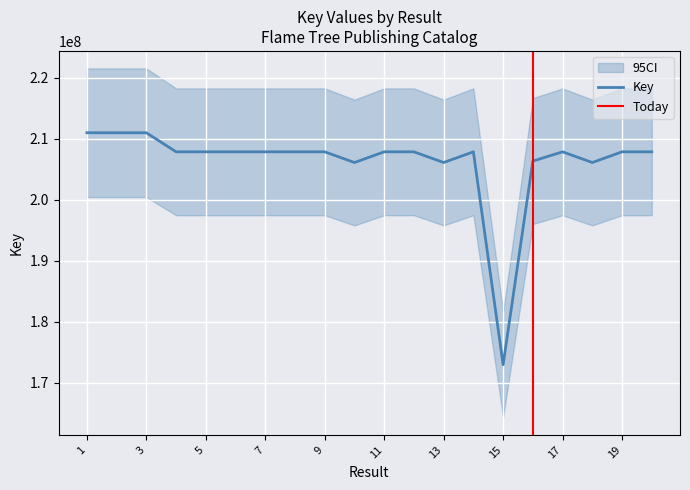

Reading left to right, what are all the values shown in this chart?

1=211016600	2=211016399	3=211016543	4=207893143	5=207892651	6=207892692	7=207892815	8=207892733	9=207892856	10=206135642	11=207892938	12=207892774	13=206135566	14=207892897	15=173000585	16=206375877	17=207890944	18=206135262	19=207892192	20=207892148